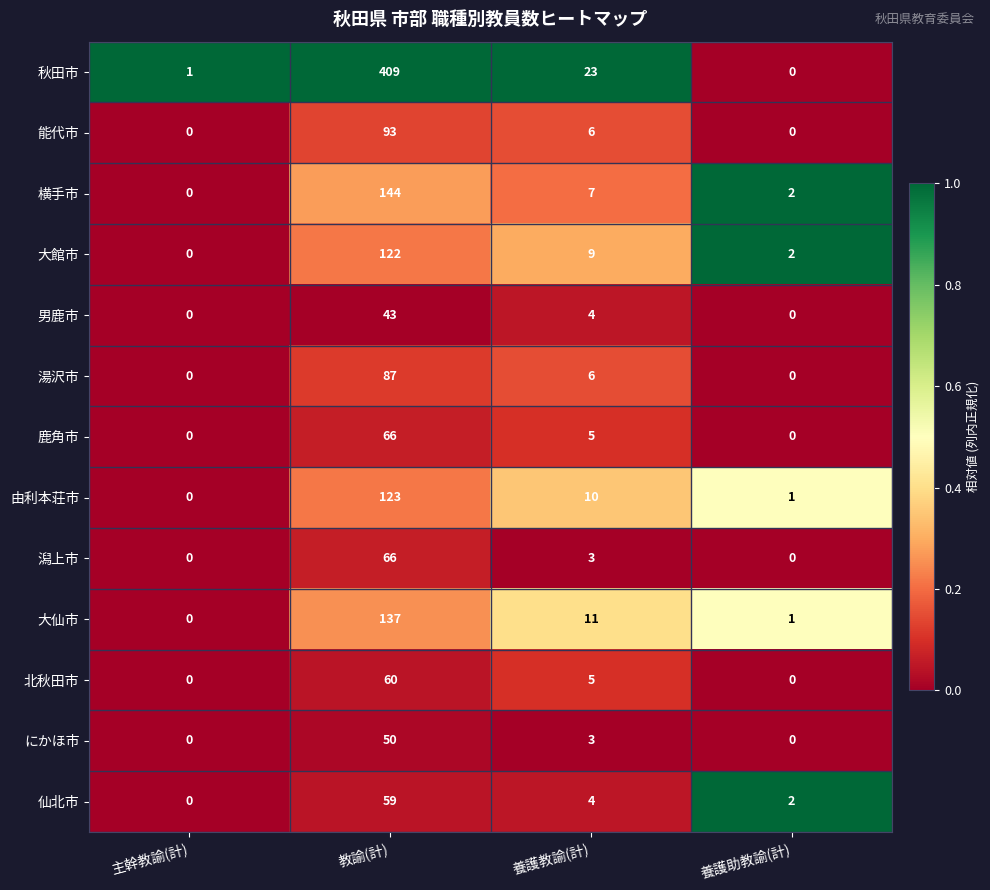

True or false: 男鹿市 has a value of -30 at 主幹教諭(計).

False